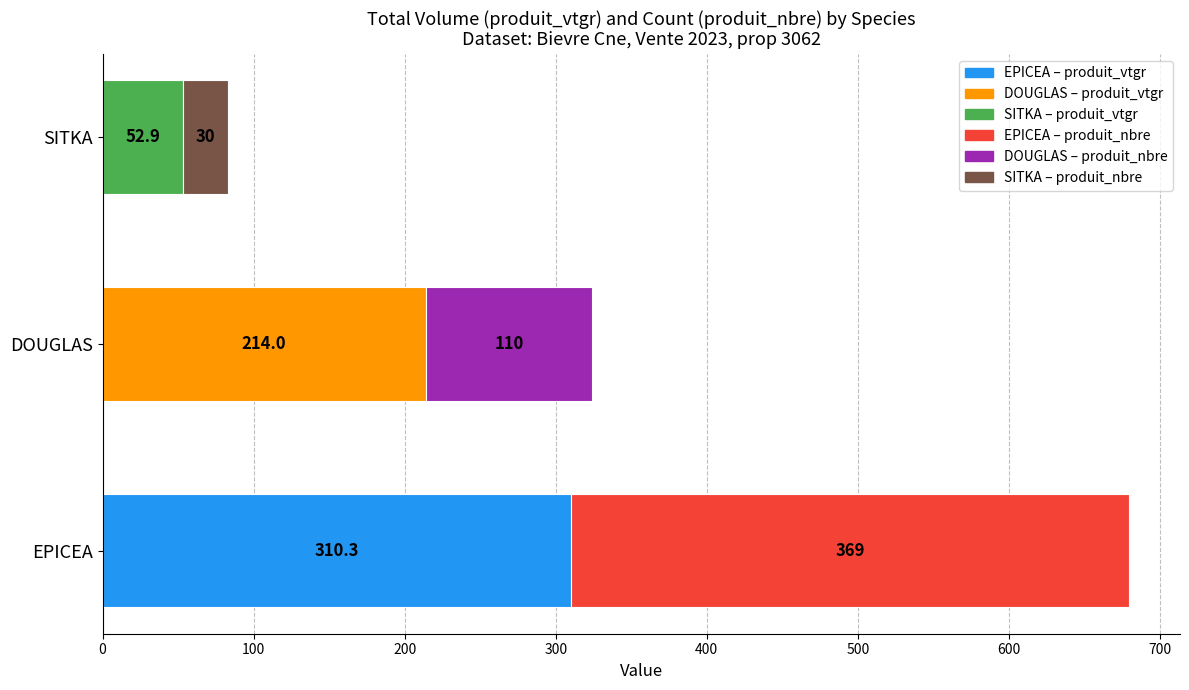

At which category is the sum across all series the highest?

EPICEA